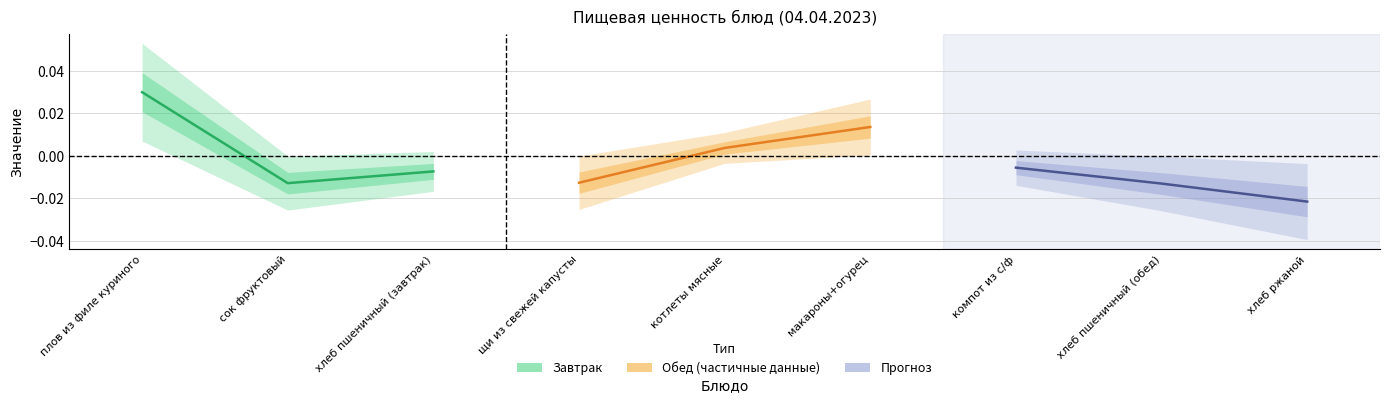

True or false: Завтрак (Калорийность) has a value of -0.0 at хлеб пшеничный (завтрак).

True